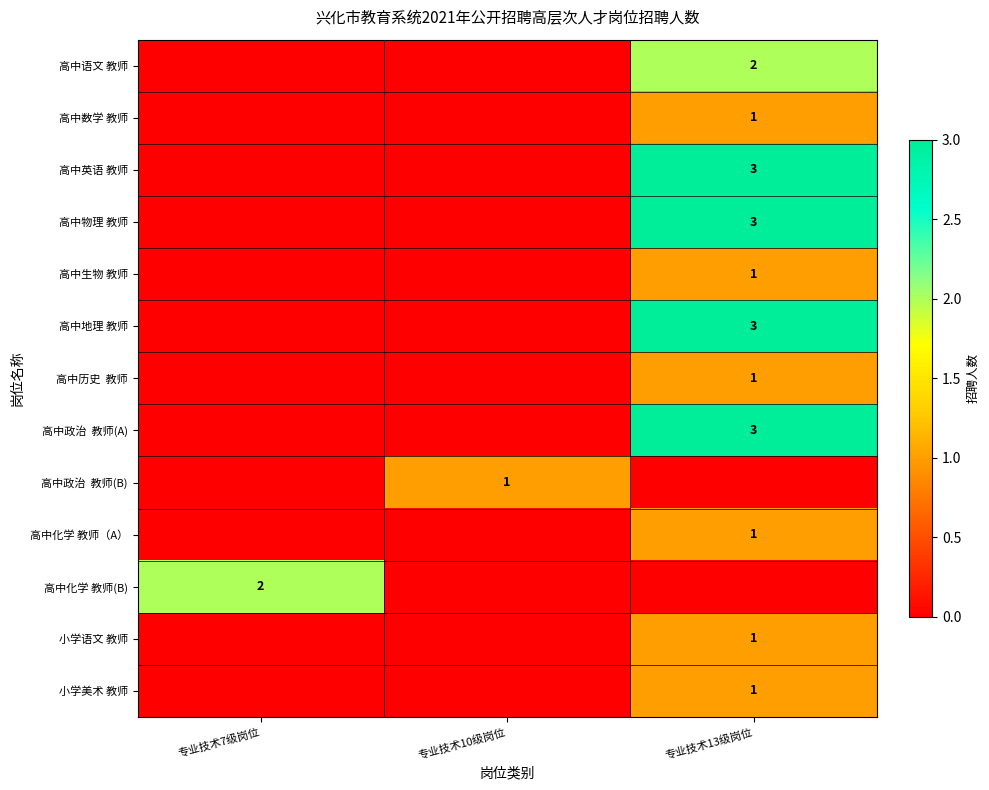

Is it true that 高中化学 教师(B) equals 3 at 专业技术7级岗位?

False